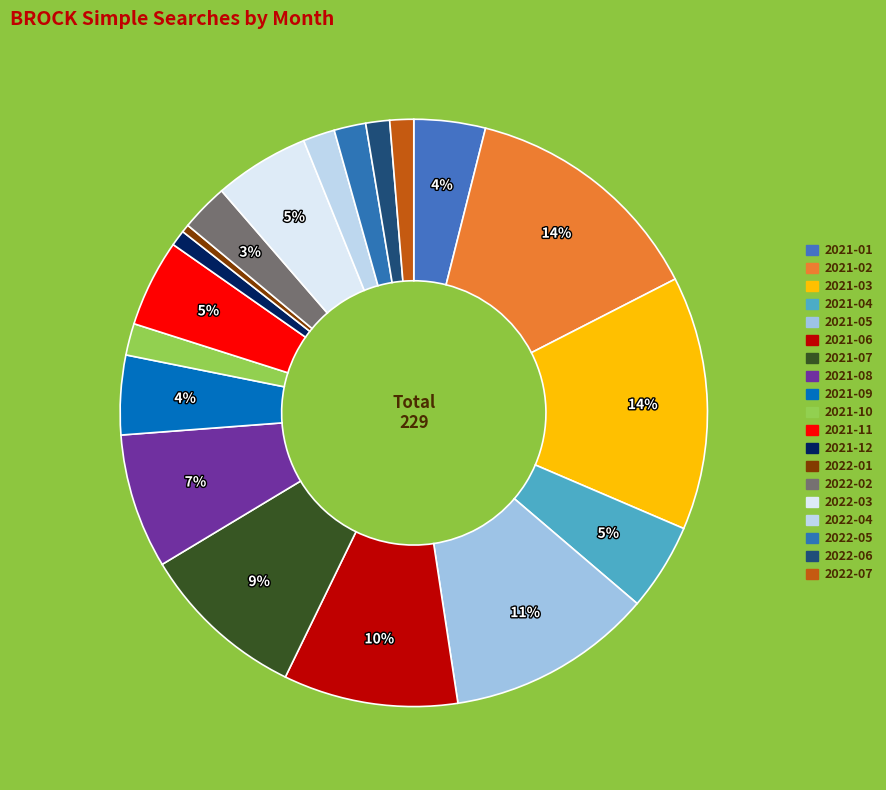

How many slices are in this pie chart?

19